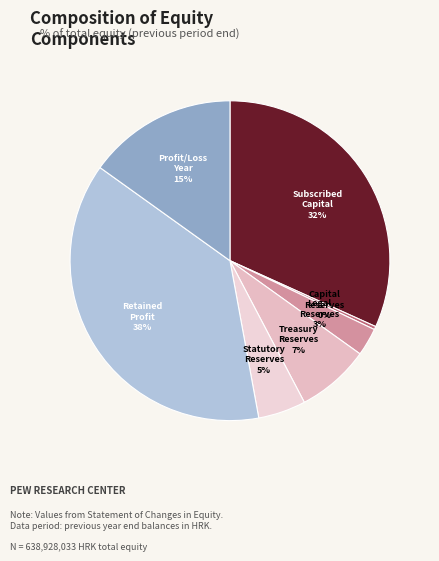

How many slices are in this pie chart?

7